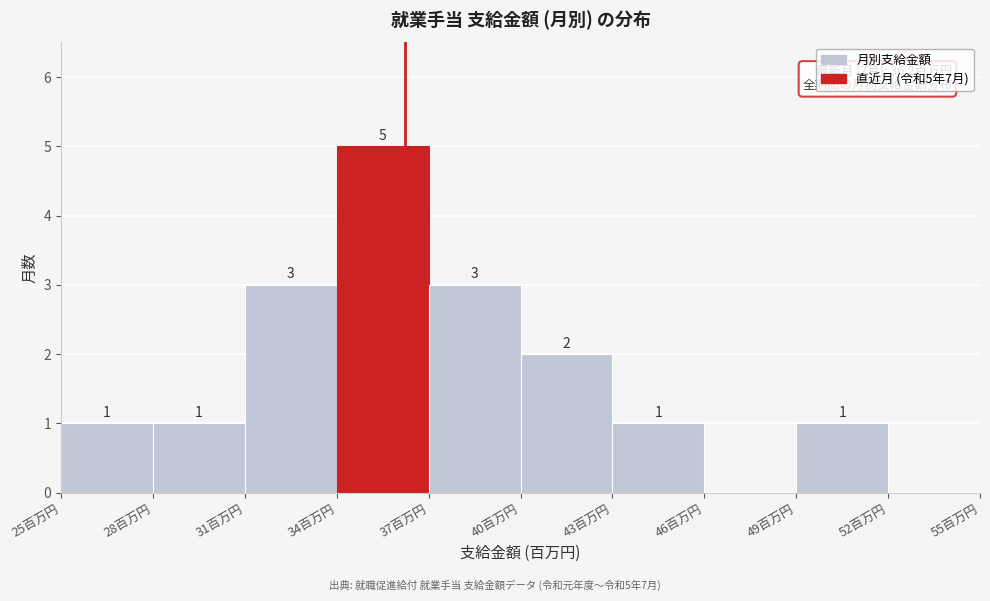

Over which range of the x-axis is the bar tallest?

34 to 37